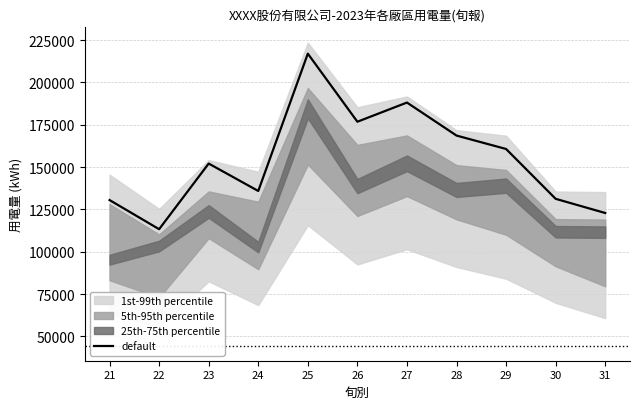

Is this an area chart (filled region under the line)?

No